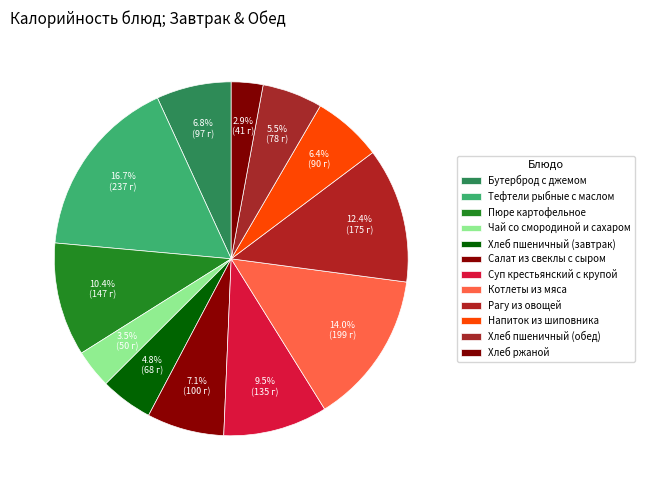

What is the change in value from Чай со смородиной и сахаром to Котлеты из мяса?

+149